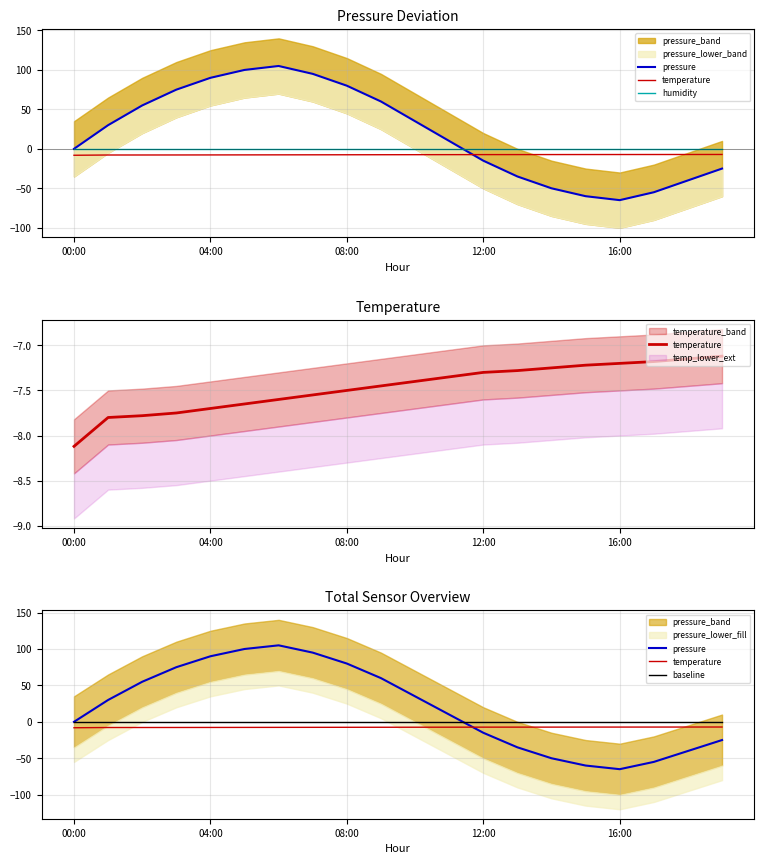

Where is baseline nearest to the value 0?

00:00